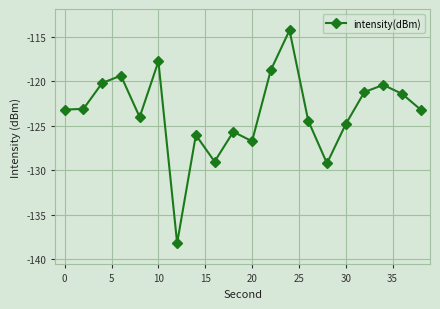

What is the difference between the maximum and minimum values?

23.9